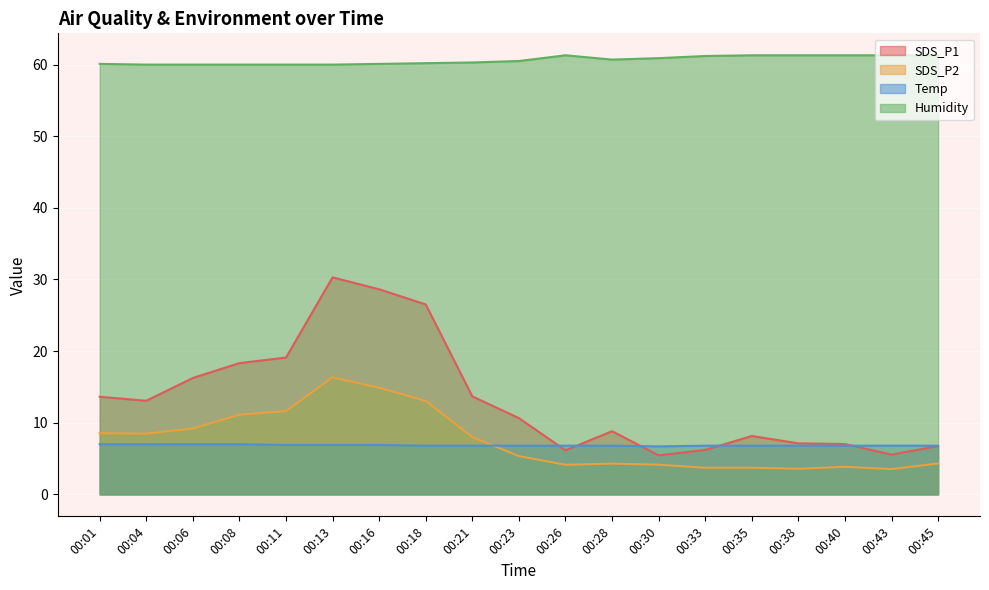

True or false: SDS_P2 has a value of 4.1 at 00:26.

True